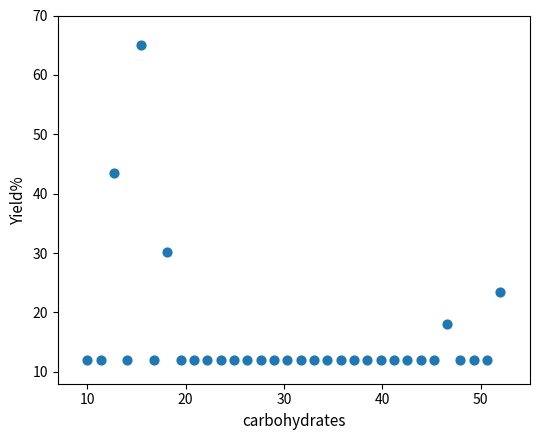

What is the range of X values (max minus min)?

42.0